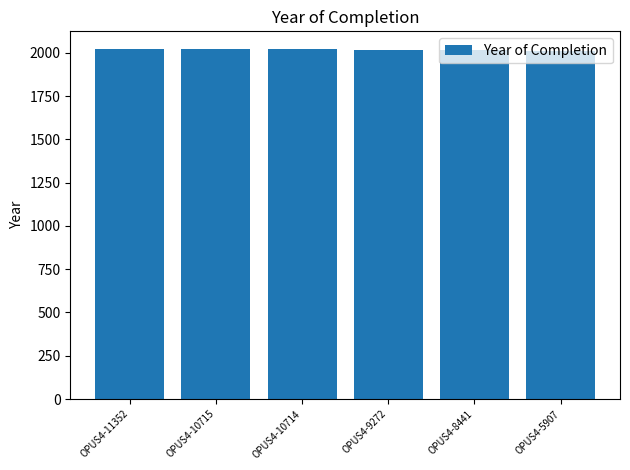

Approximately how many times larger is the value at OPUS4-8441 compared to OPUS4-11352?

1.0